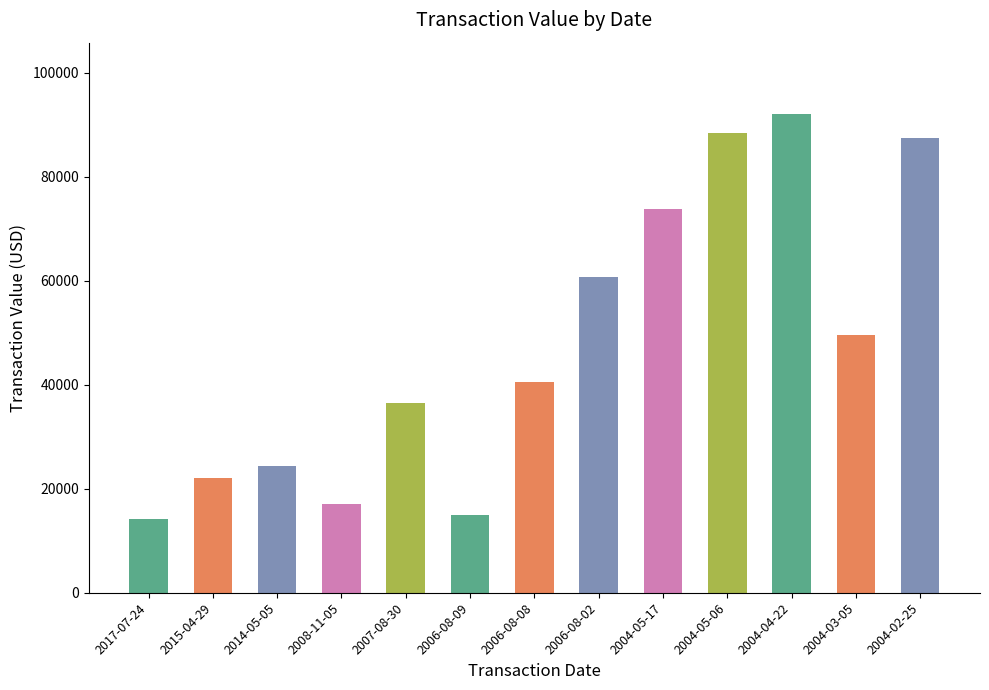

What is the label of the 2nd bar from the right?

2004-03-05